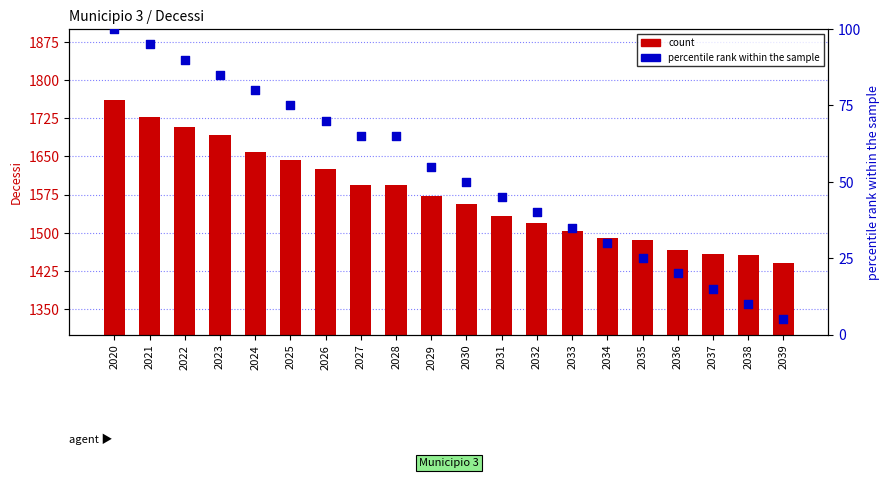

At which category is the sum across all series the highest?

2020